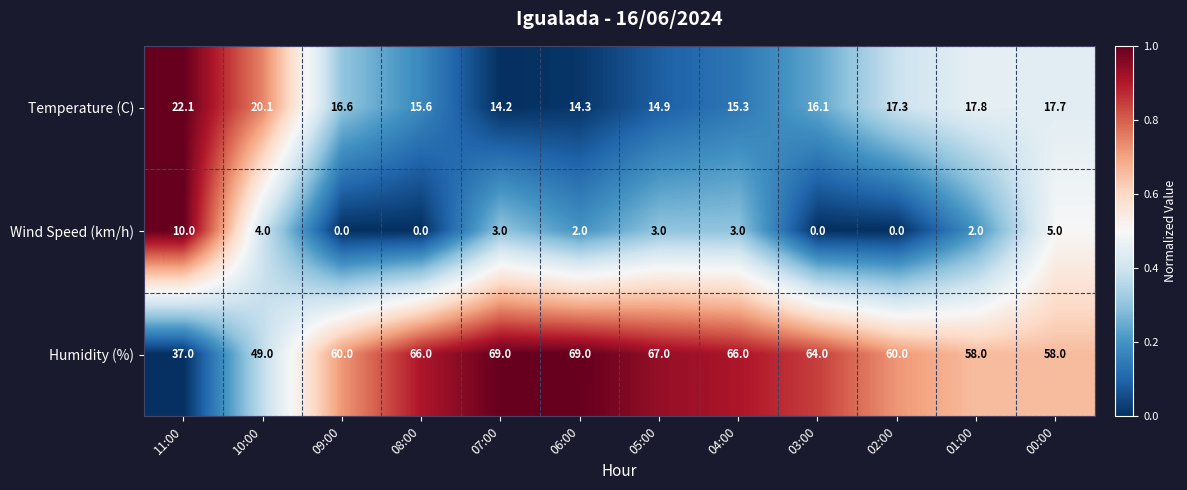

List the series in order of their peak value, lowest first.

Wind Speed (km/h), Temperature (C), Humidity (%)